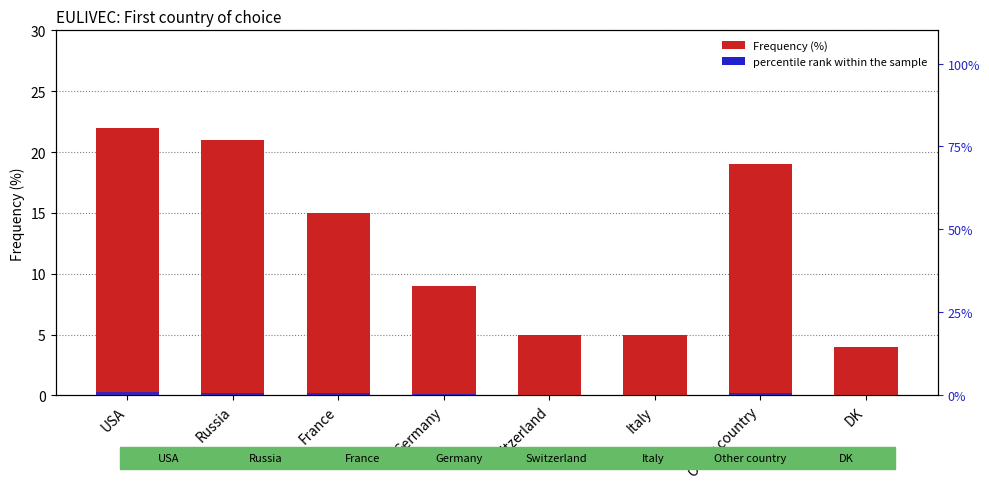

What position from the right is Other country?

2